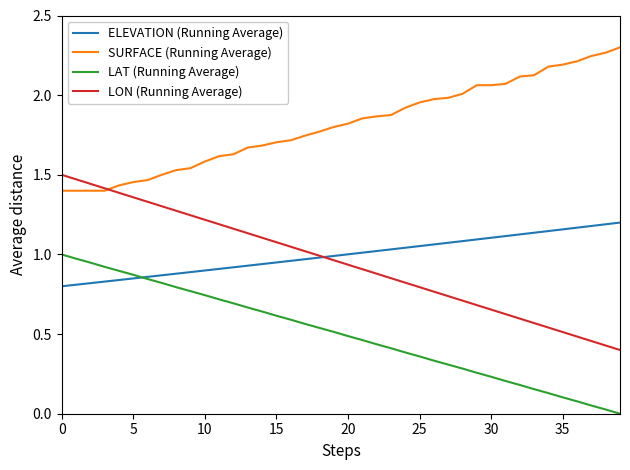

Which series has the widest spread of values?

LON (Running Average)